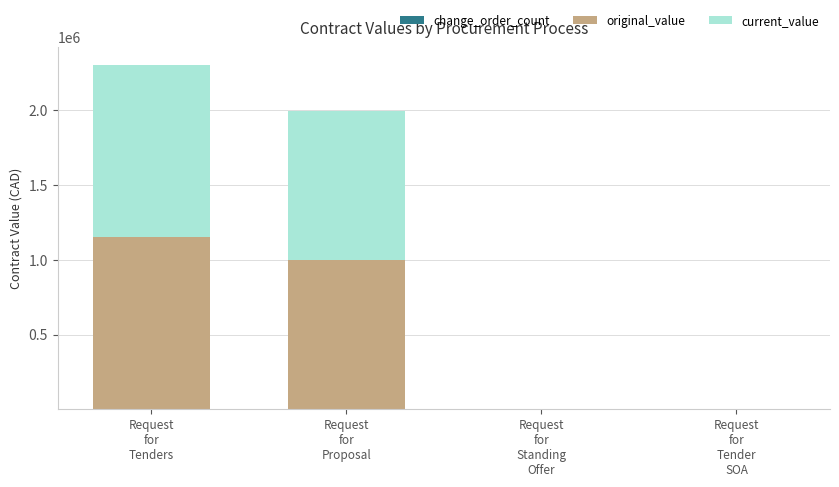

How many categories are shown in the chart?

4